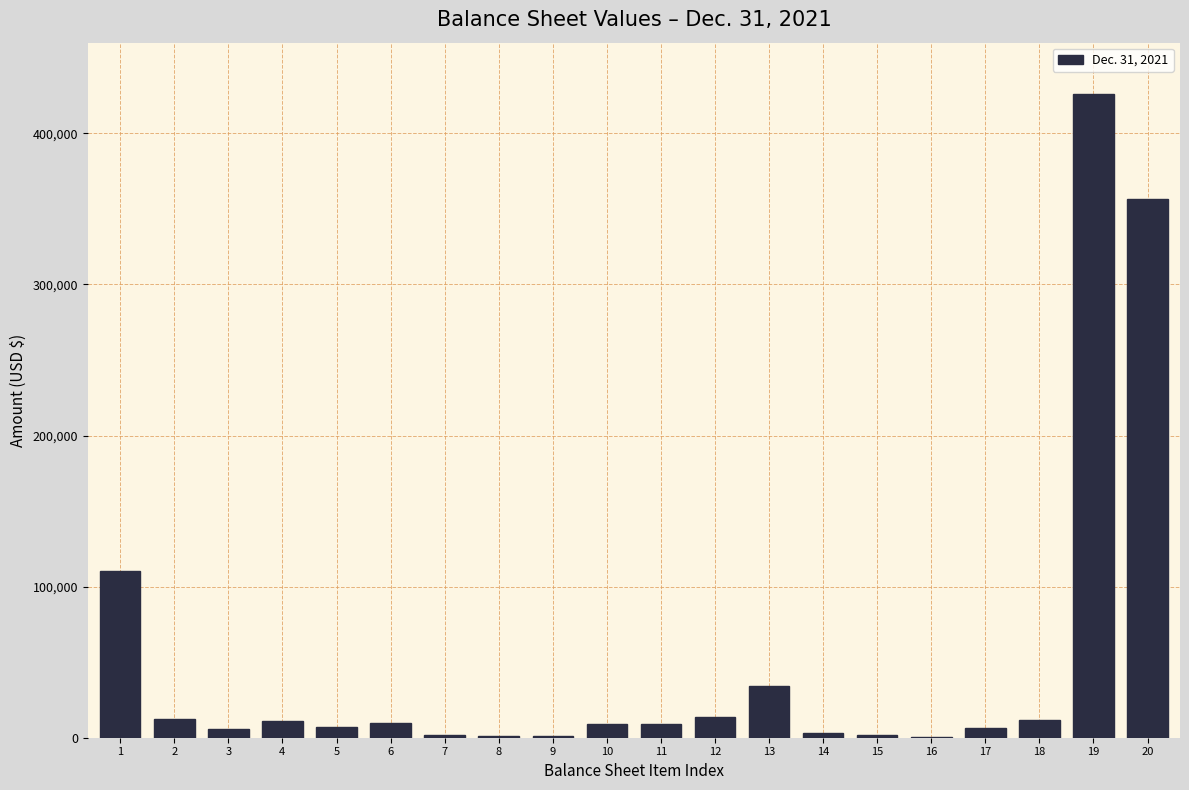

Is it true that the value at 20 is 356812?

True